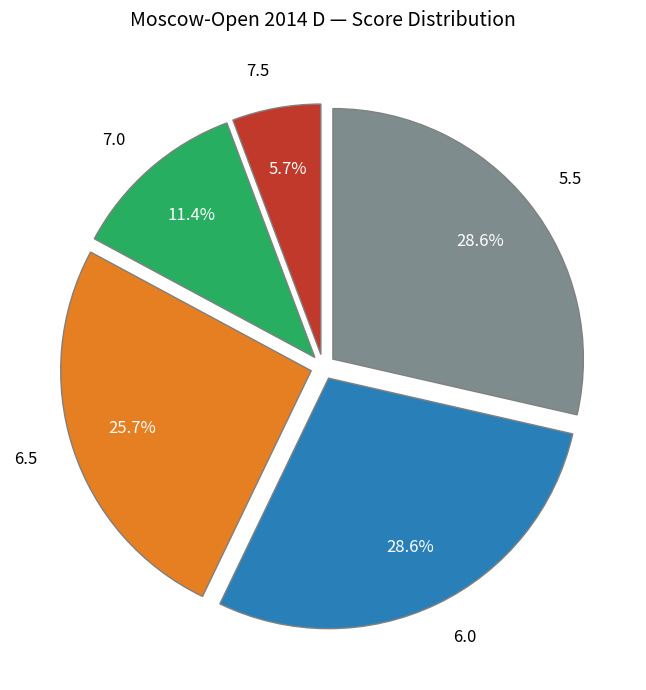

To the nearest percent, what portion does 7.5 represent?

6%